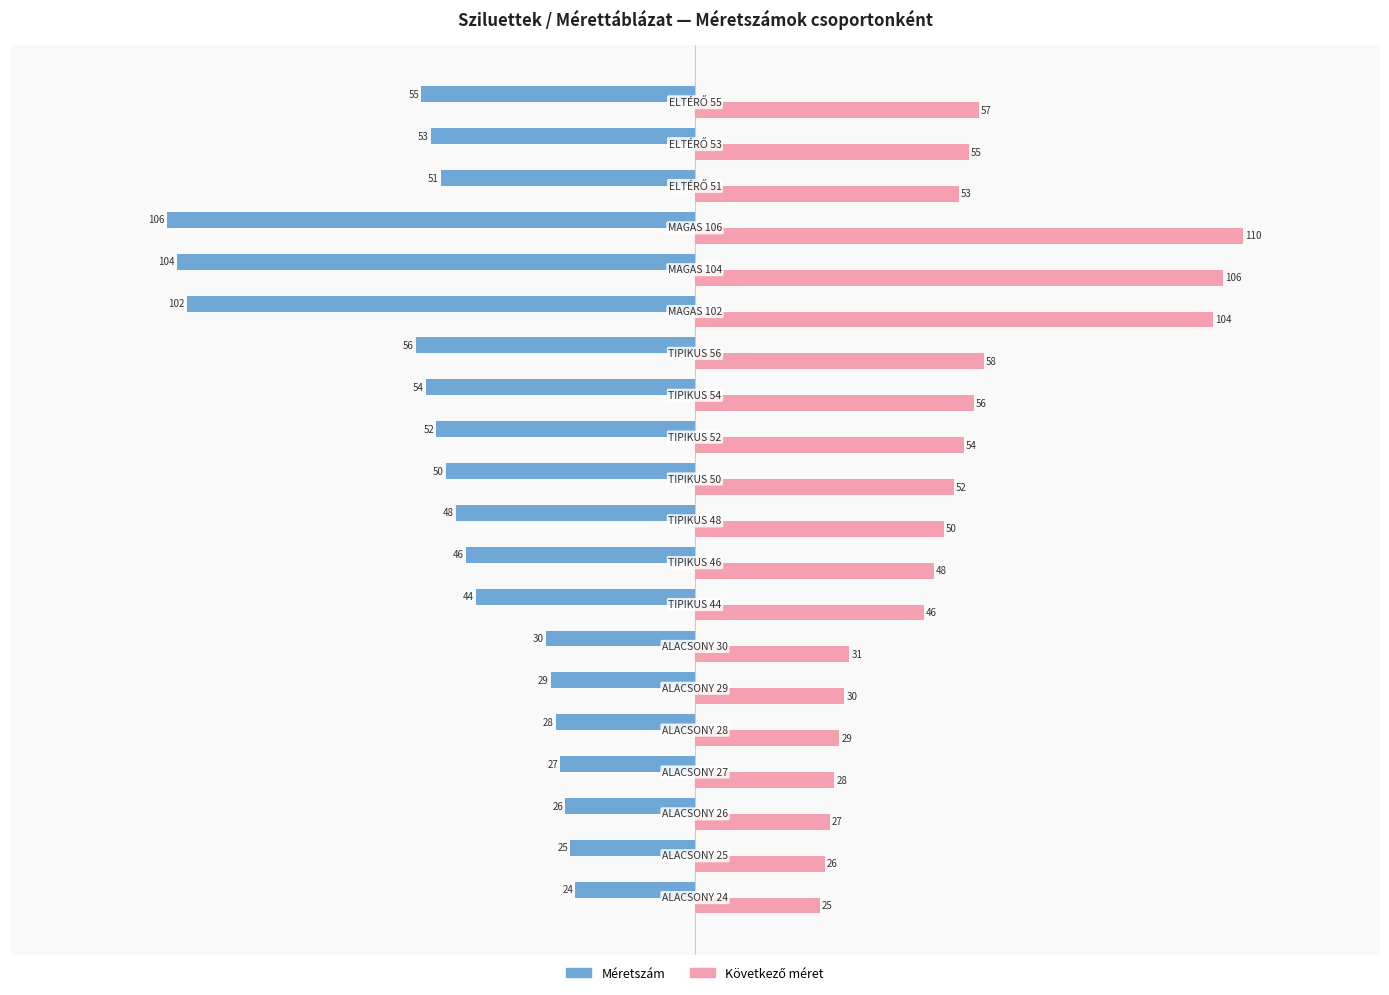

What is the maximum value shown in the chart?

110